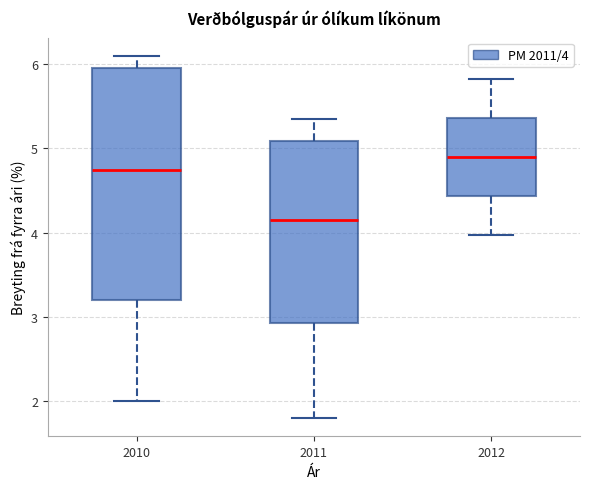

Reading left to right, transcribe this box plot: for each box, give where its median line is, the range the box spans, and where its two whiskers end, as read against the y-axis. The values are not printed on the chart, so give them approximately, as read against the axis.

2010: median 4.8, box 3.2 to 6.0, whiskers 2.0 to 6.1
2011: median 4.2, box 2.9 to 5.1, whiskers 1.8 to 5.4
2012: median 4.9, box 4.4 to 5.4, whiskers 4.0 to 5.8